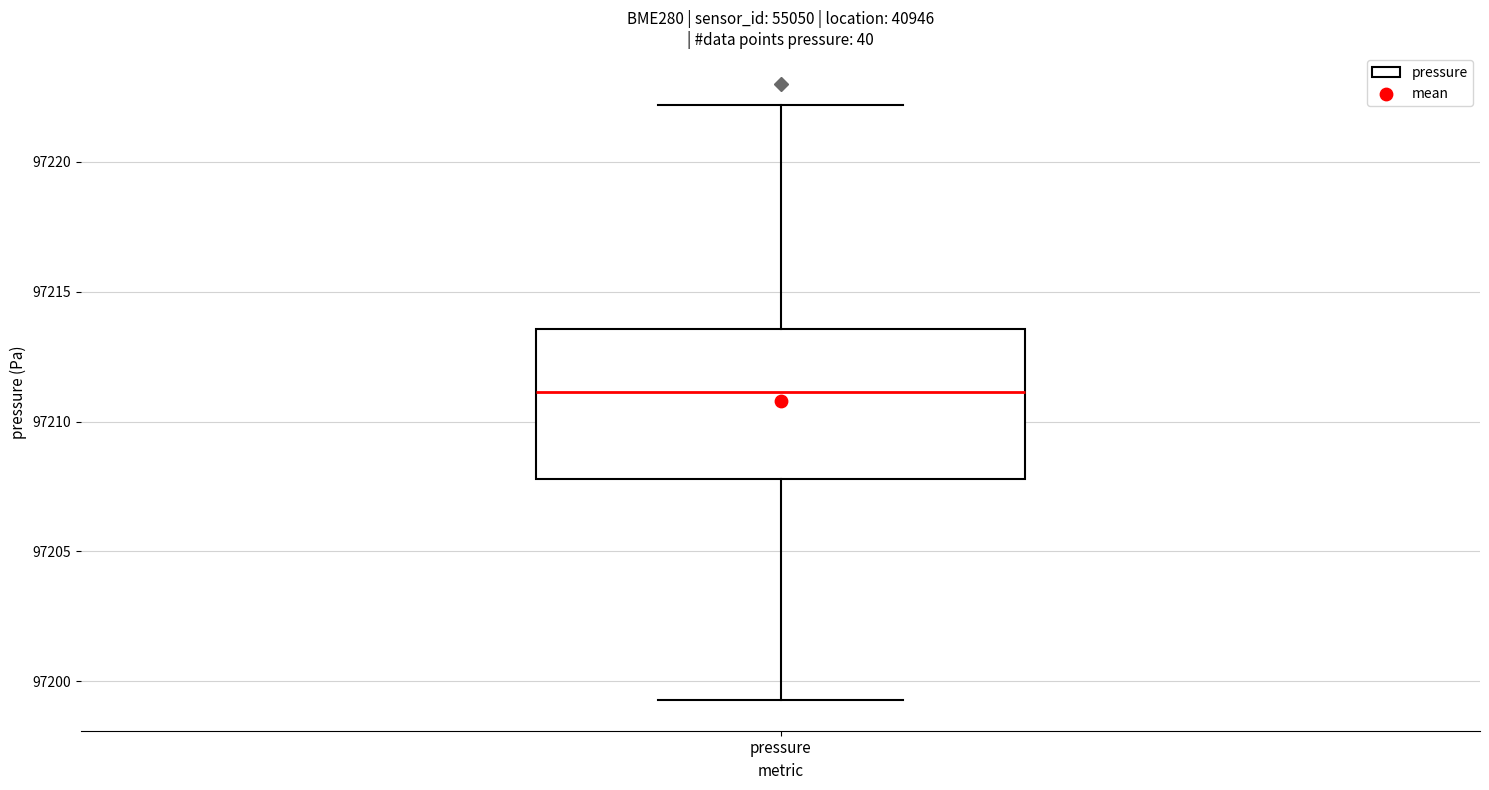

Read this box plot against the y-axis: the position of the median line, the range covered by the box, and the ends of both whiskers. The values are not printed on the chart, so give them approximately, as read against the axis.

median 97211.0, box 97208.0 to 97213.5, whiskers 97199.5 to 97222.0